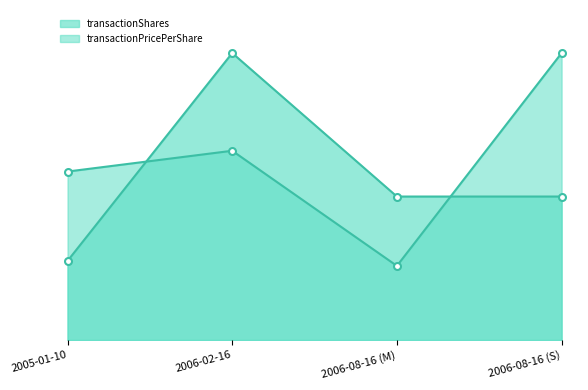

Which series has the largest range (max minus min)?

transactionPricePerShare